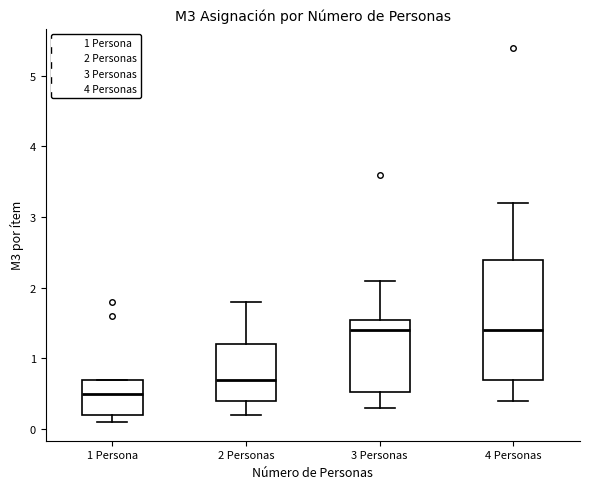

Reading left to right, transcribe this box plot: for each box, give where its median line is, the range the box spans, and where its two whiskers end, as read against the y-axis. The values are not printed on the chart, so give them approximately, as read against the axis.

1 Persona: median 0.5, box 0.2 to 0.7, whiskers 0.1 to 0.7
2 Personas: median 0.7, box 0.4 to 1.2, whiskers 0.2 to 1.8
3 Personas: median 1.4, box 0.5 to 1.6, whiskers 0.3 to 2.1
4 Personas: median 1.4, box 0.7 to 2.4, whiskers 0.4 to 3.2